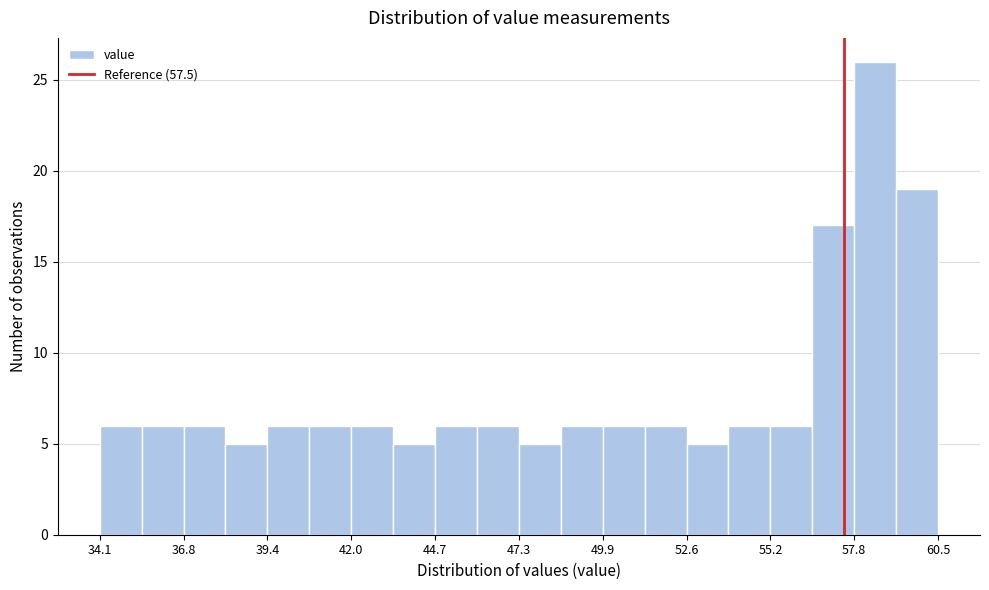

Around what value on the x-axis is the tallest bar? Give the approximate position of its centre, as read against the axis.

58.5